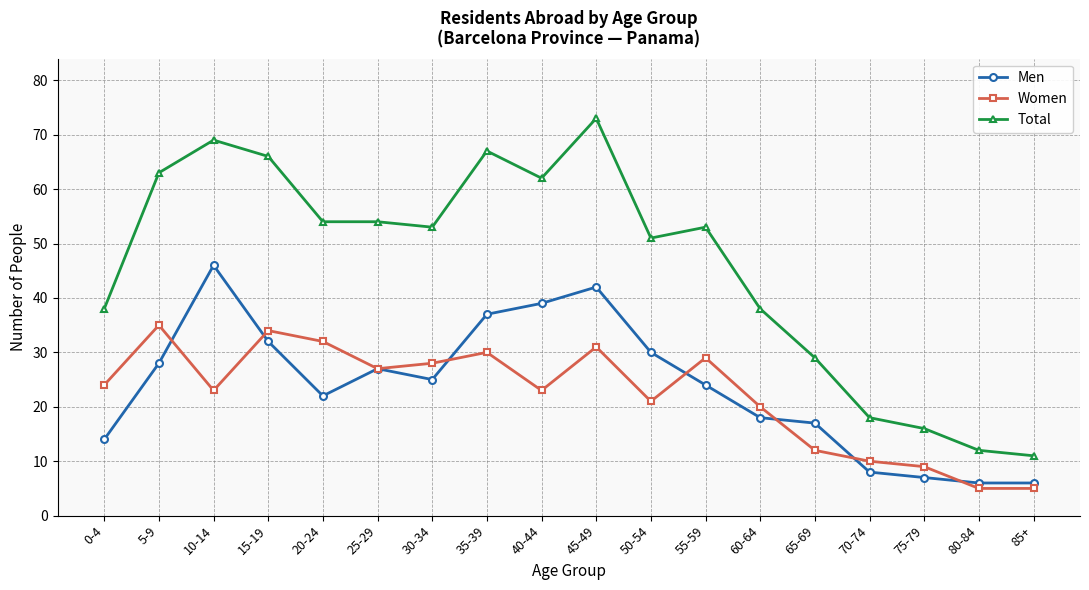

How many distinct data groups are displayed?

3